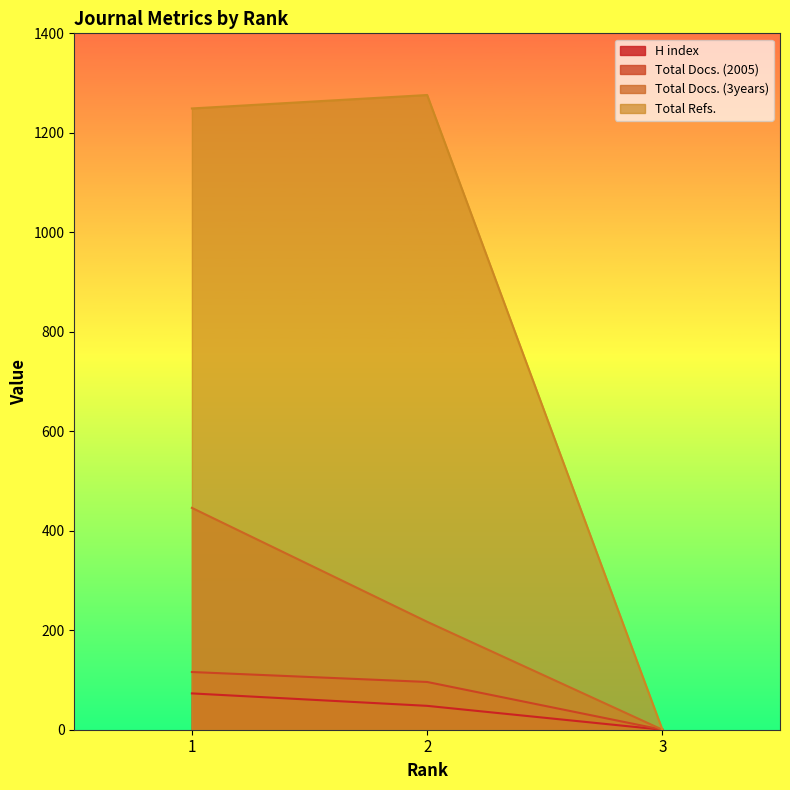

What is the value of the Total Refs. point at the 2nd from the left?

1276